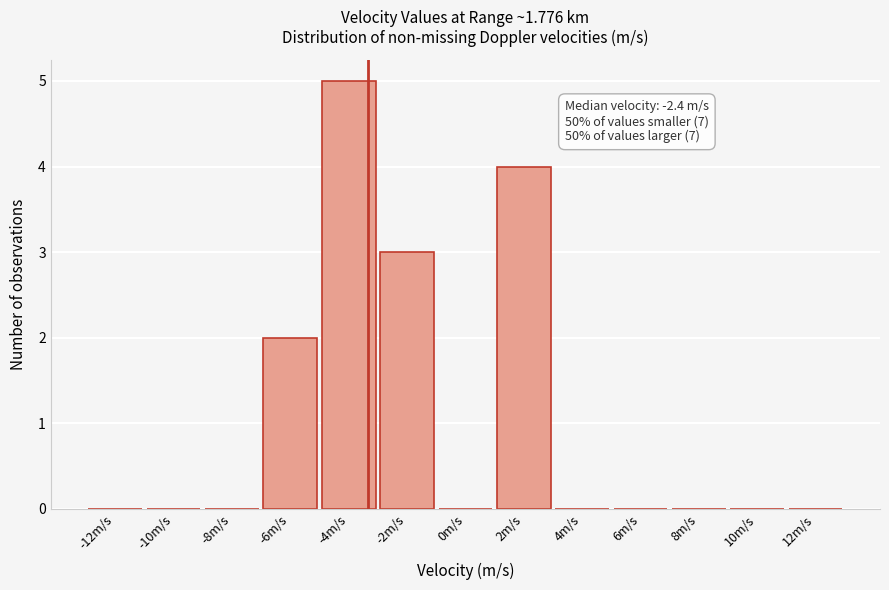

Reading left to right, extract all data points from this chart.

-12m/s=0	-10m/s=0	-8m/s=0	-6m/s=2	-4m/s=5	-2m/s=3	0m/s=0	2m/s=4	4m/s=0	6m/s=0	8m/s=0	10m/s=0	12m/s=0